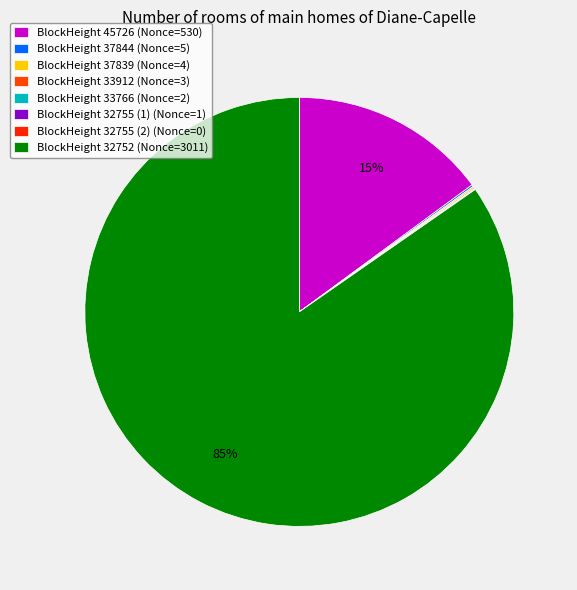

Does any single category account for the majority?

Yes